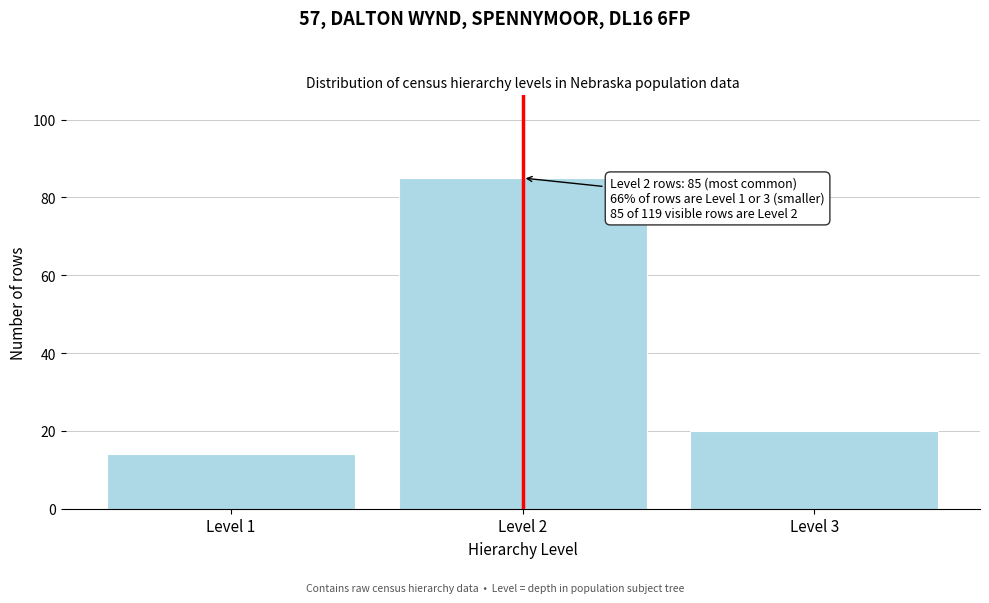

Reading left to right, transcribe all the data shown in this chart.

Level 1=14	Level 2=85	Level 3=20